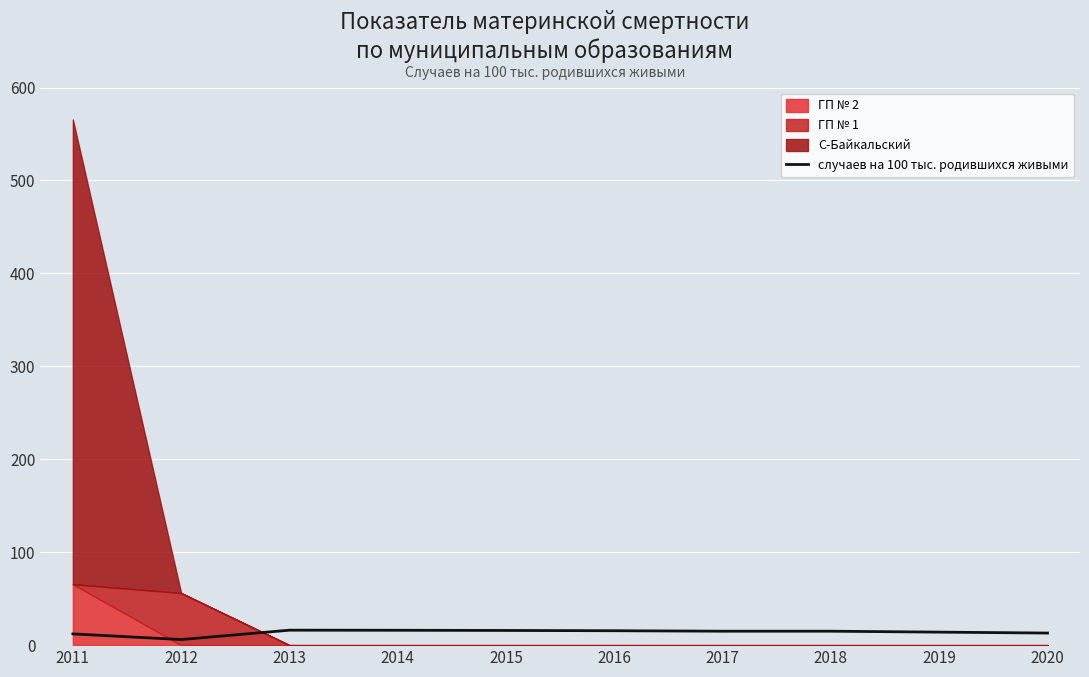

How many data points are above 15?

4